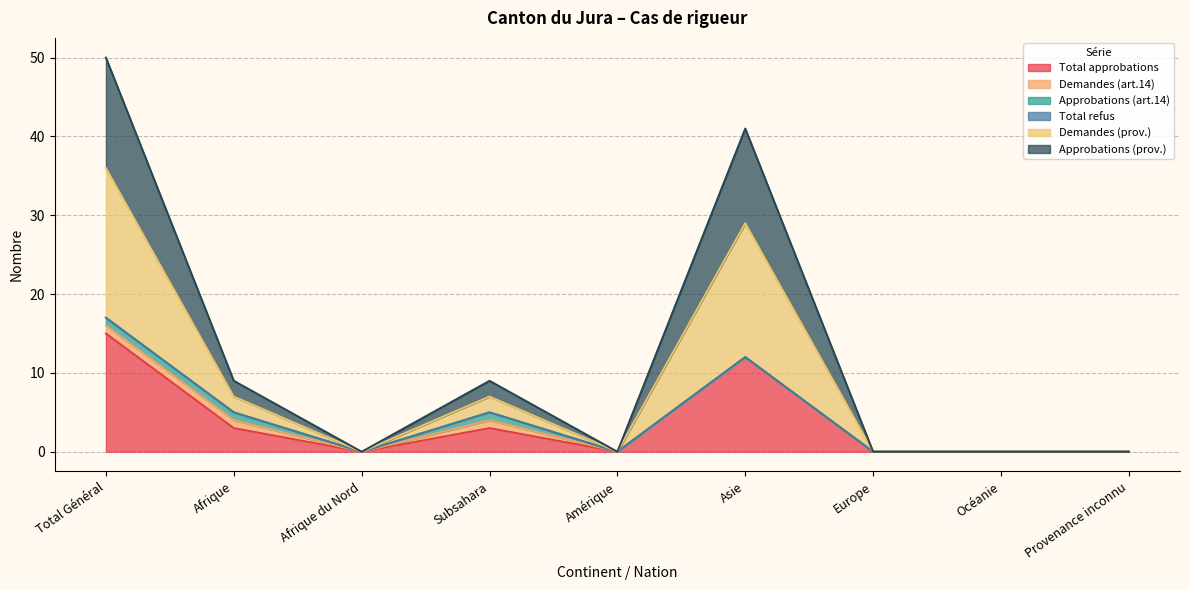

What is the sum of all Total approbations values?

33